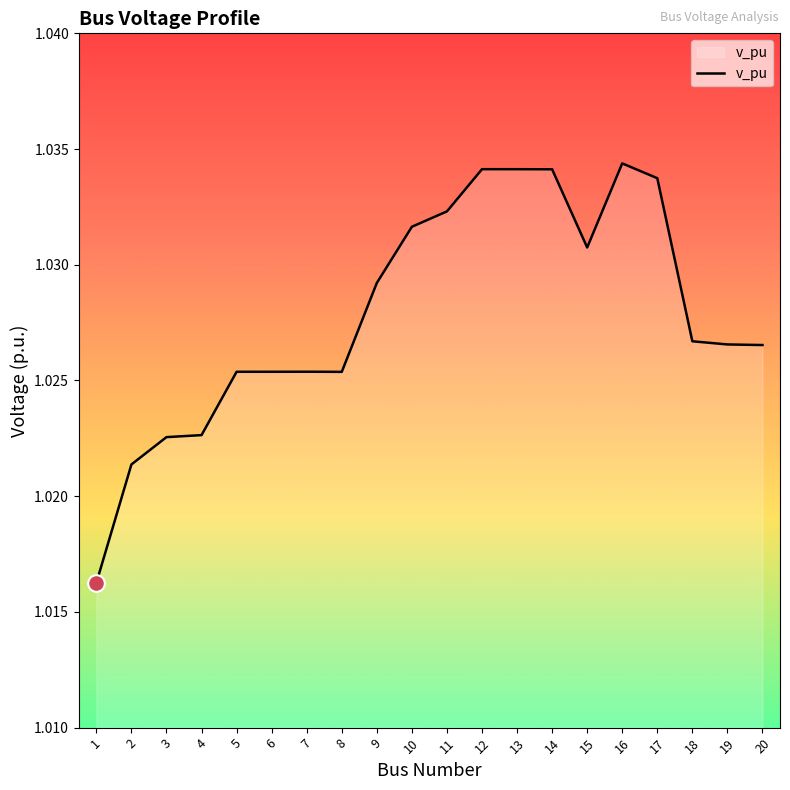

Between 7 and 19, which is larger?

19